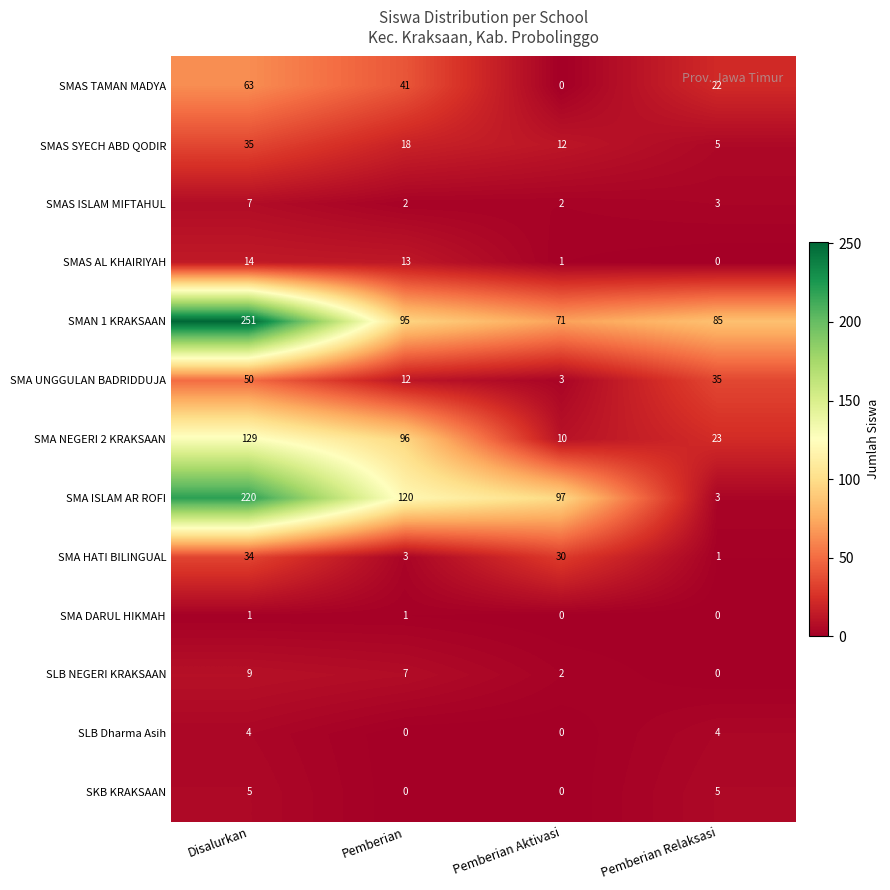

True or false: SMA HATI BILINGUAL has a value of 1 at Pemberian Relaksasi.

True